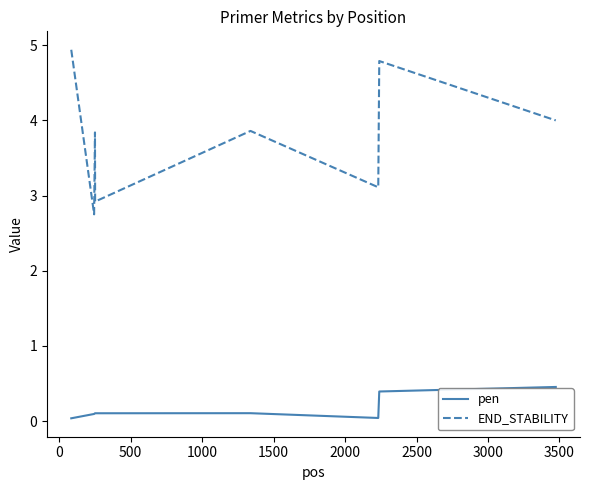

Which series has the largest total across all categories?

END_STABILITY